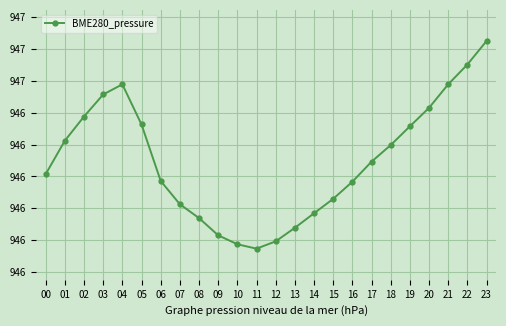

What is the sum of all values?

22710.0